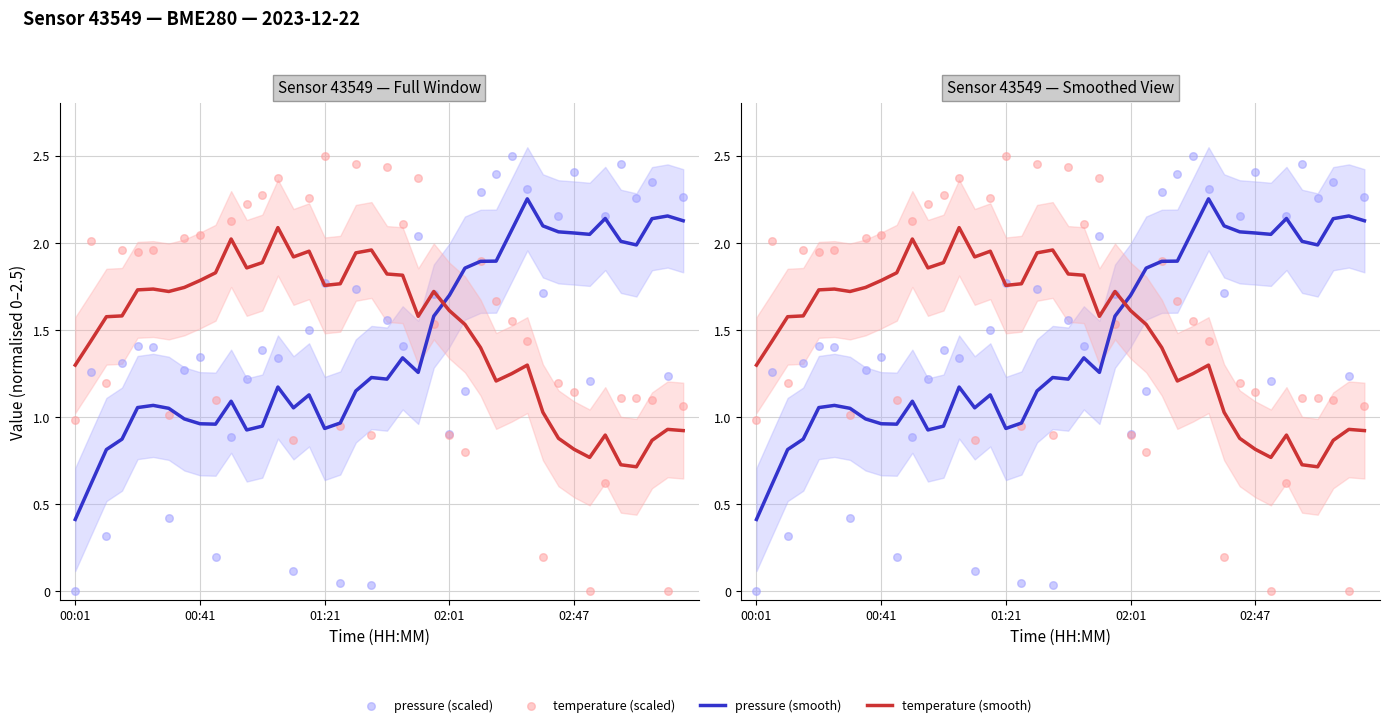

Which series has the widest spread of Y values?

pressure (scaled)